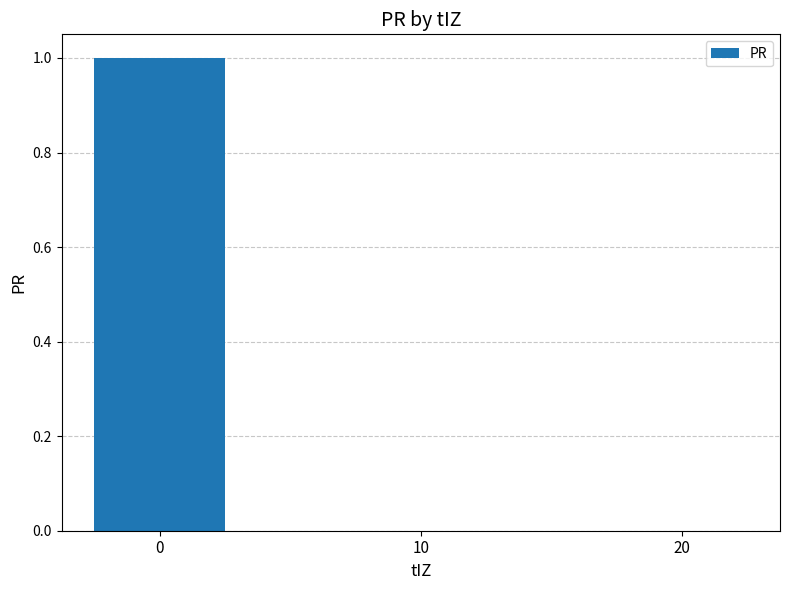

Are the bars horizontal?

No